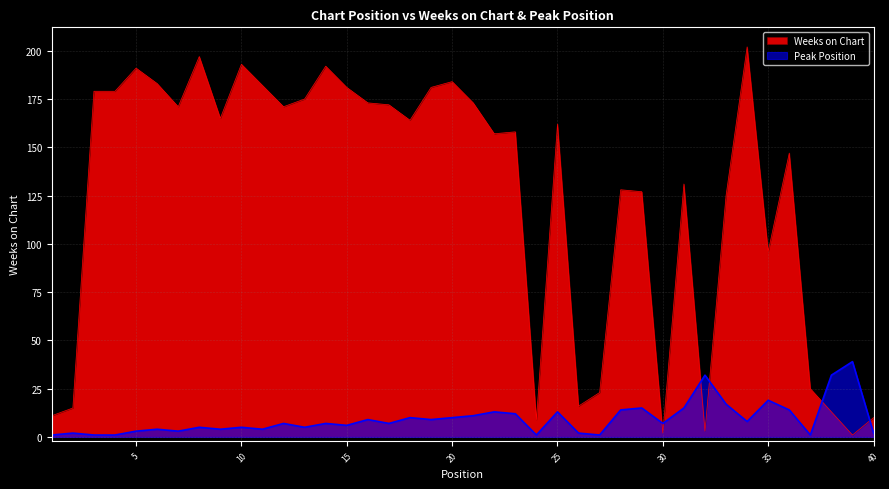

The Weeks on Chart series shows 17 at 1. True or false?

False